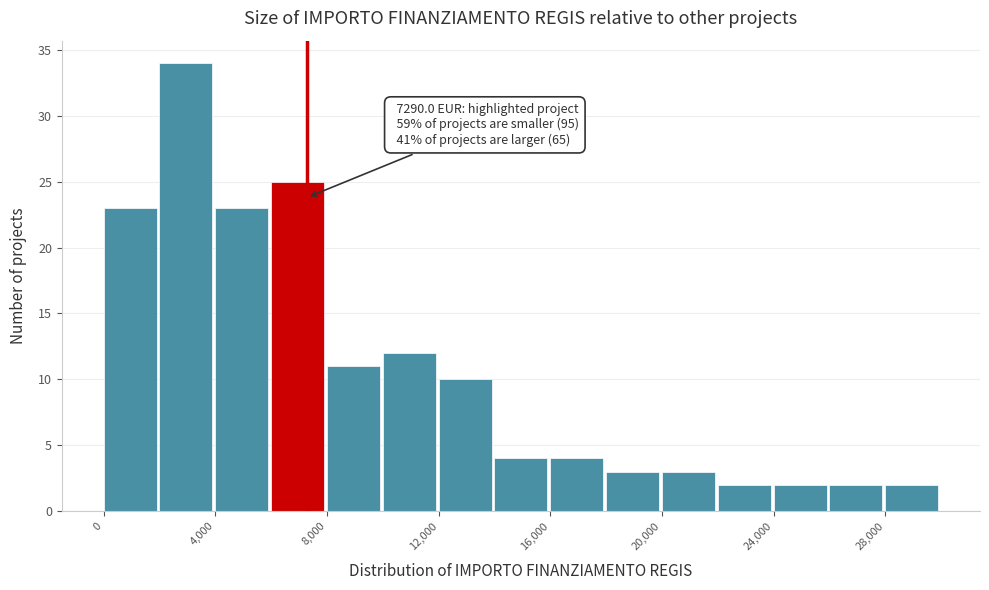

Which range on the x-axis has the tallest bar?

2000 to 4000